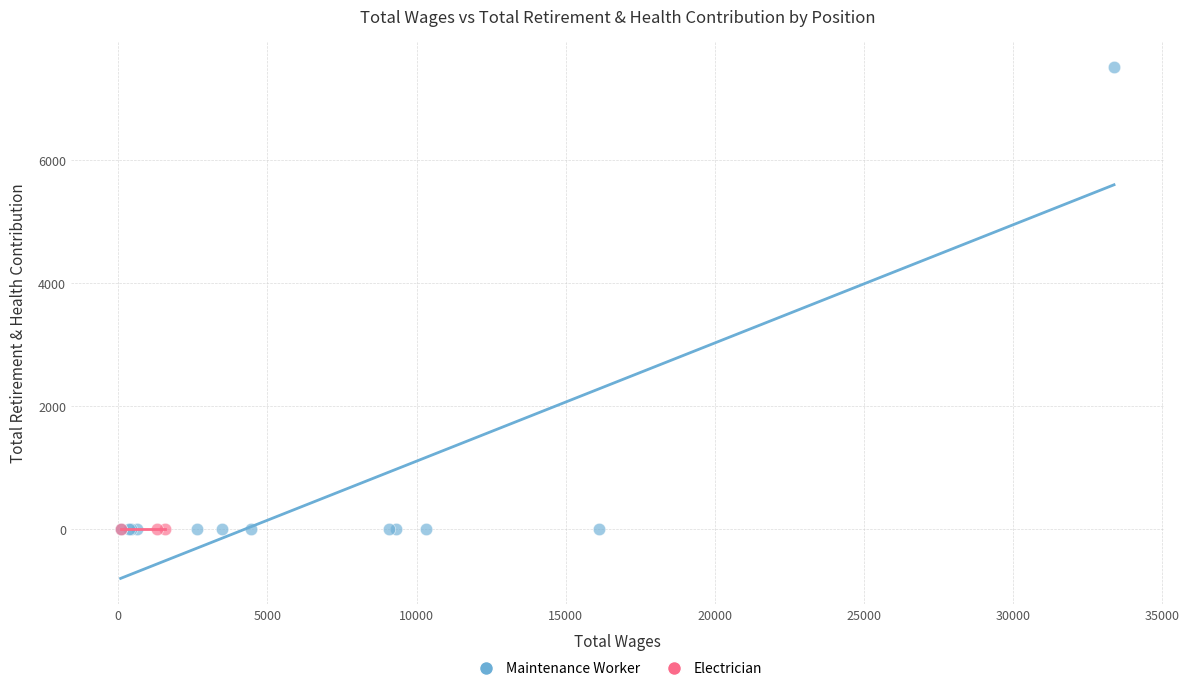

Which series contains the highest Y value?

Maintenance Worker